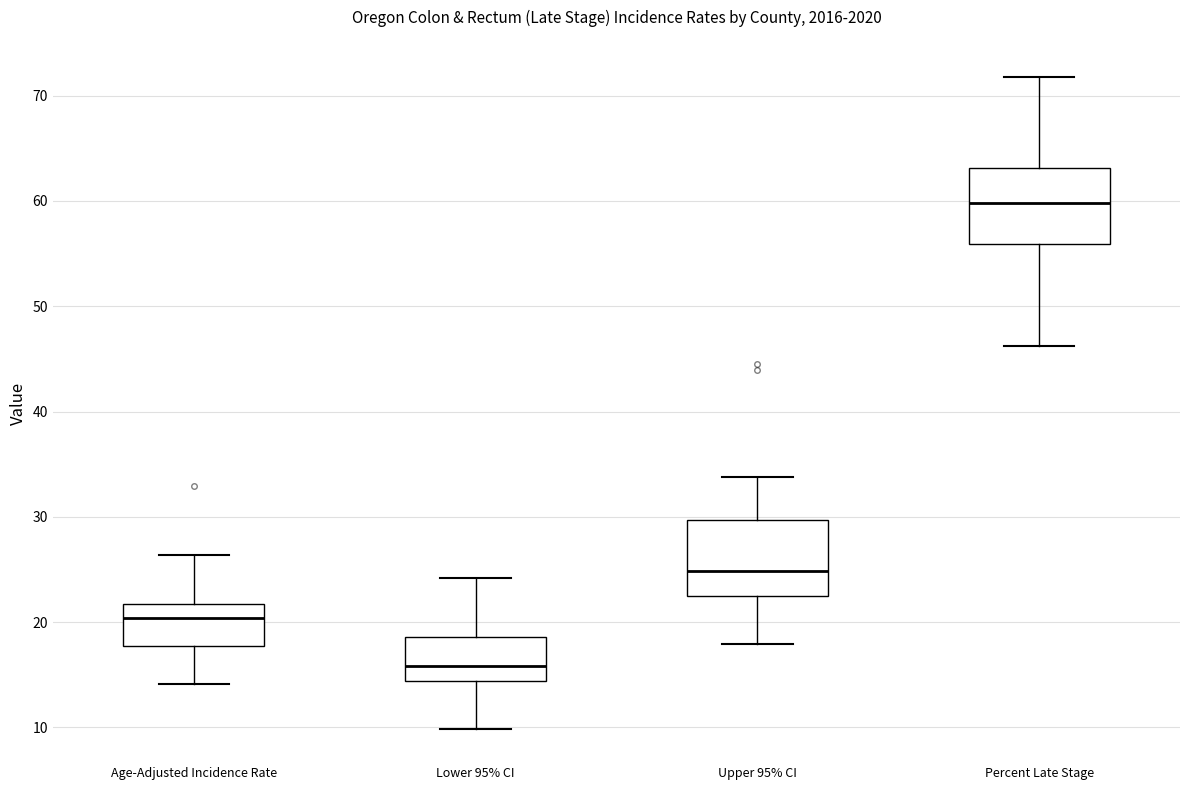

Reading left to right, transcribe this box plot: for each box, give where its median line is, the range the box spans, and where its two whiskers end, as read against the y-axis. The values are not printed on the chart, so give them approximately, as read against the axis.

Age-Adjusted Incidence Rate: median 20, box 18 to 22, whiskers 14 to 26
Lower 95% CI: median 16, box 14 to 19, whiskers 10 to 24
Upper 95% CI: median 25, box 22 to 30, whiskers 18 to 34
Percent Late Stage: median 60, box 56 to 63, whiskers 46 to 72